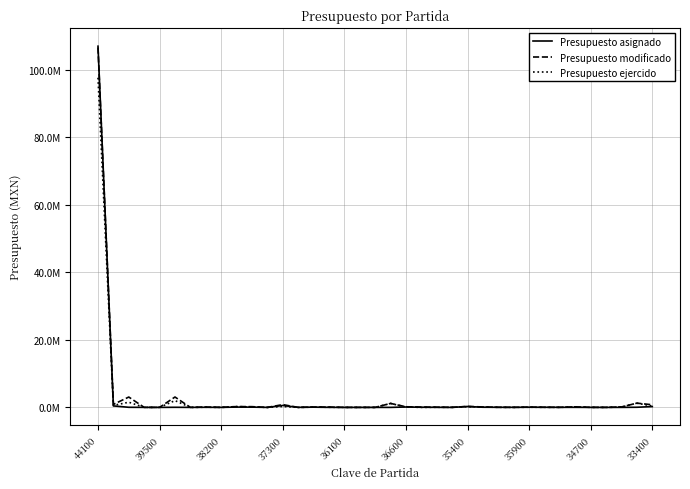

How many interior local valleys does the Presupuesto modificado series have?

11